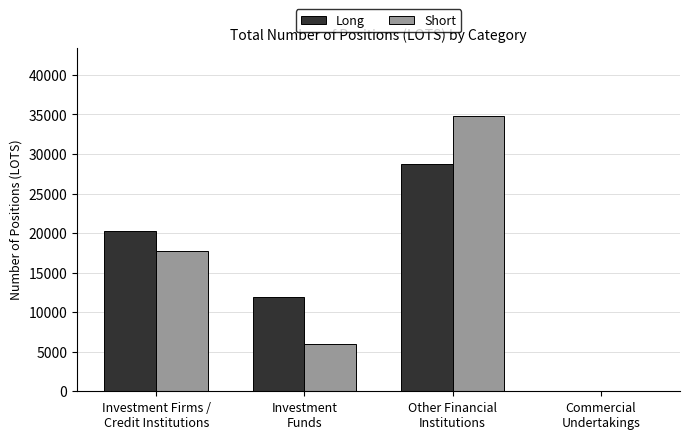

What is the approximate value of Short at Investment Firms /
Credit Institutions?

17701.5